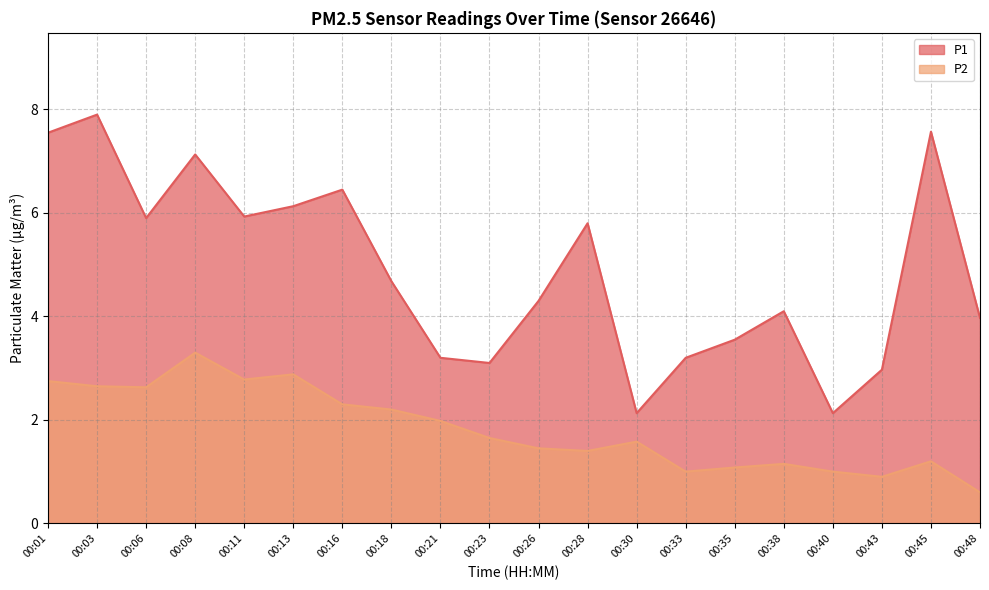

True or false: P1 and P2 cross at least once.

False